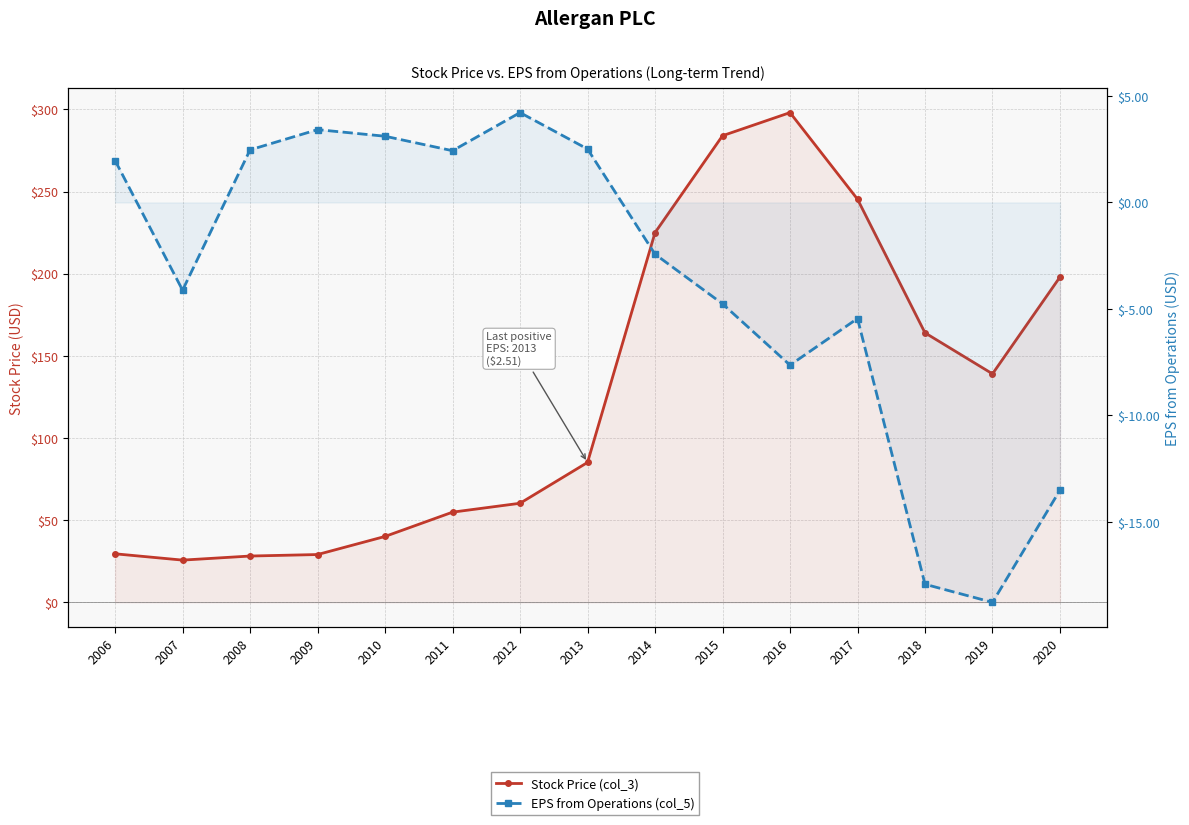

True or false: EPS from Operations (col_5) and Stock Price (col_3) cross at least once.

False